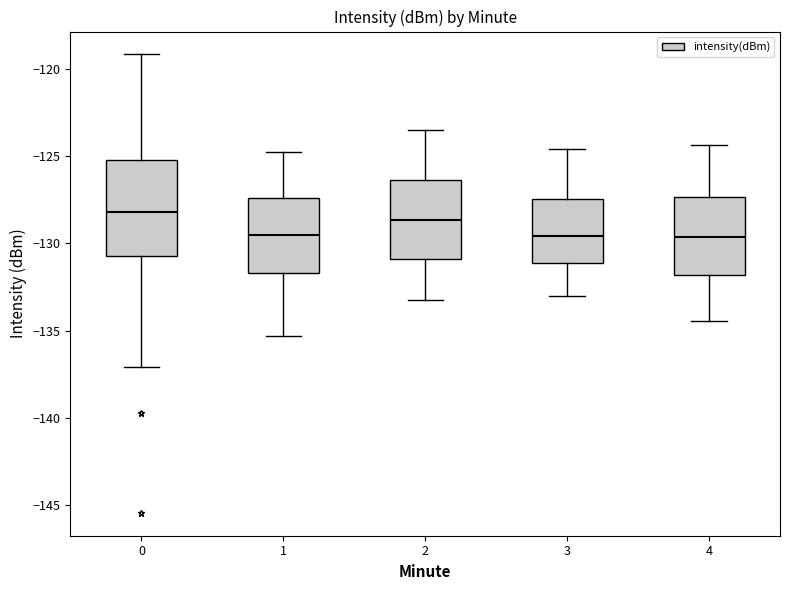

Which box is the tallest, from its lower edge to its upper edge?

0